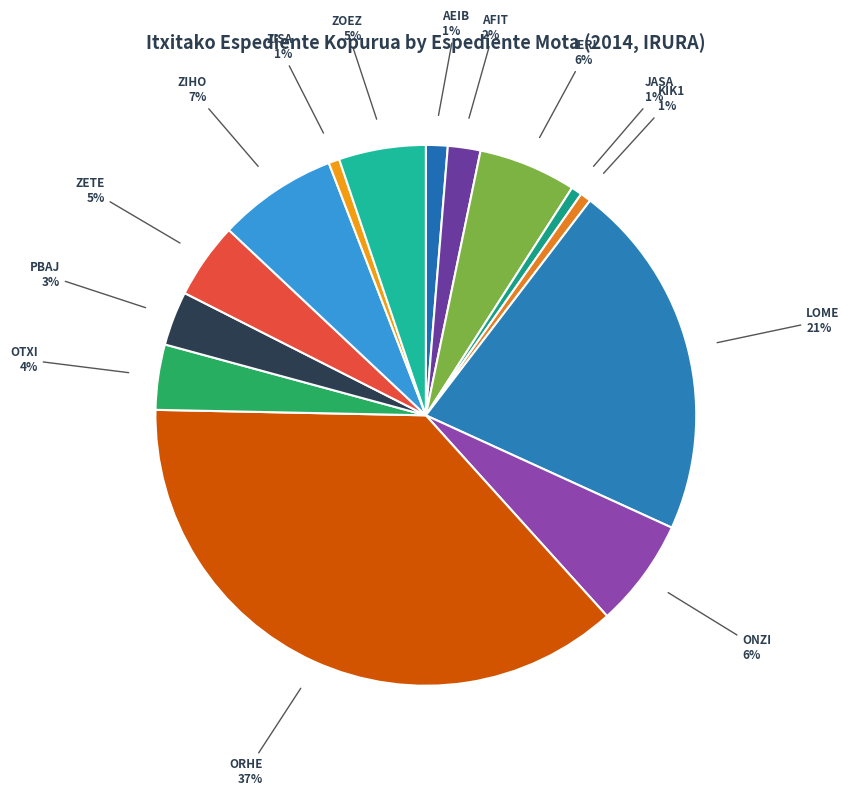

Count the number of slices in the pie.

14